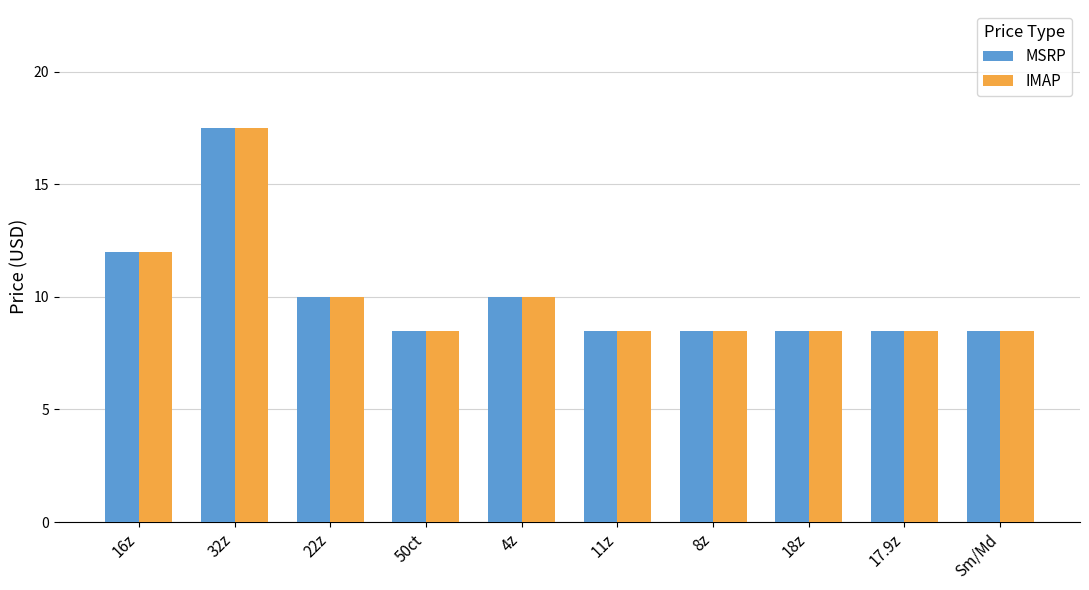

What position from the right is 50ct?

7